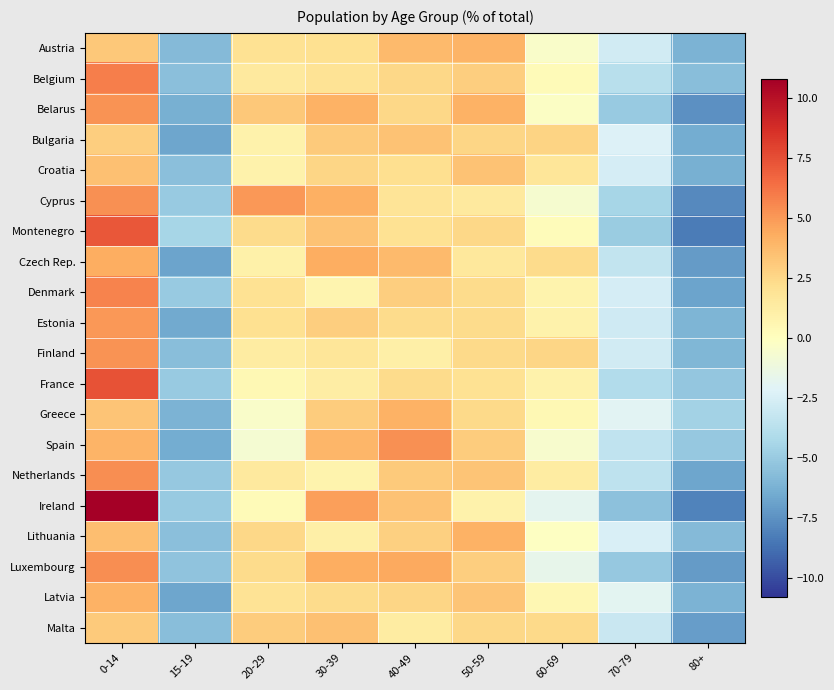

At which category is the sum across all series the highest?

0-14